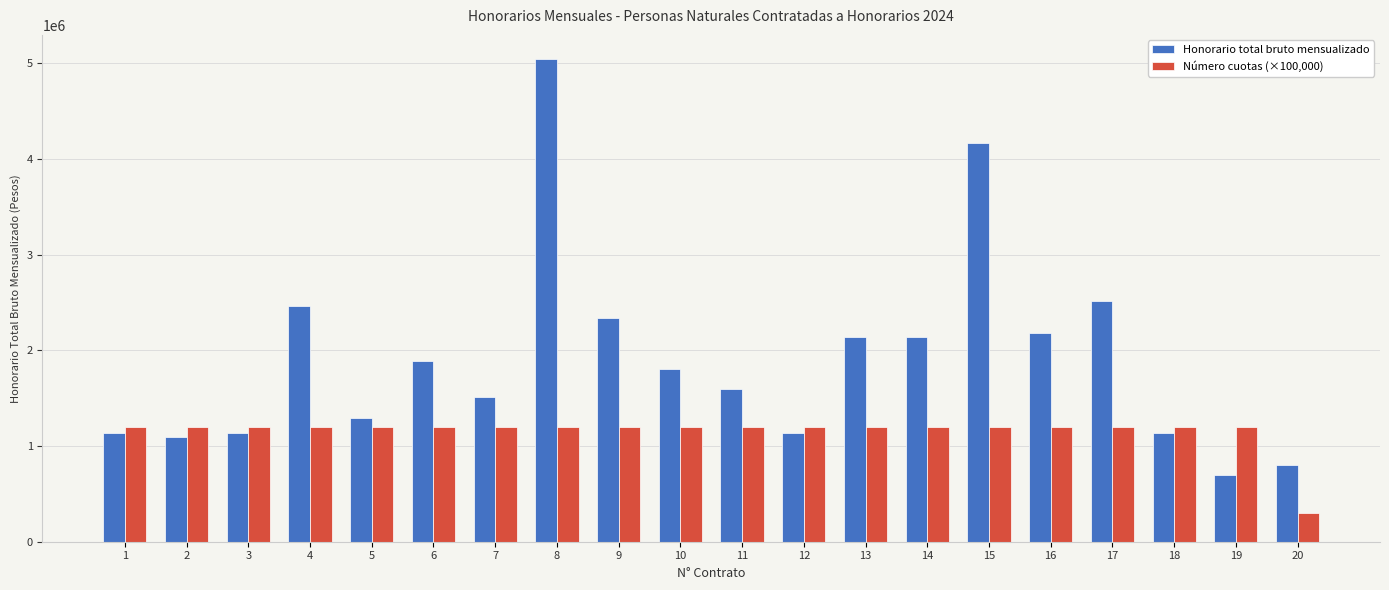

At which category does the chart reach its minimum across all series?

20